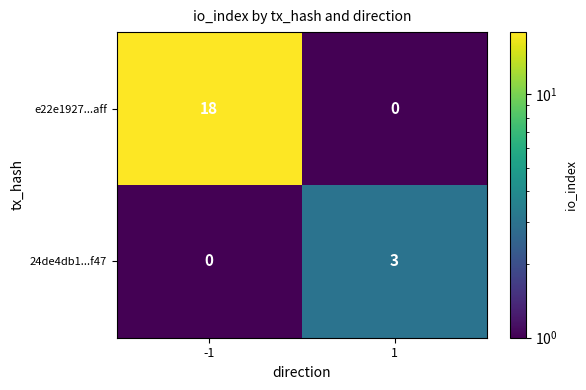

Rank the series by their average value, from lowest to highest.

24de4db1...f47, e22e1927...aff